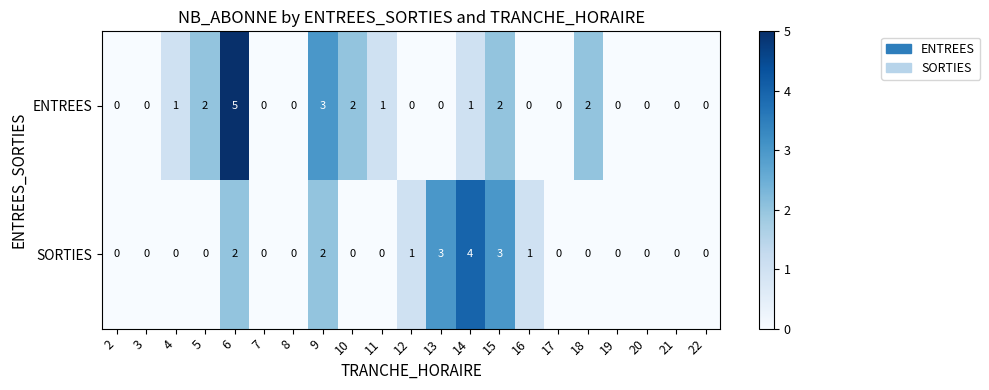

Rank the series by their maximum value, from highest to lowest.

ENTREES, SORTIES